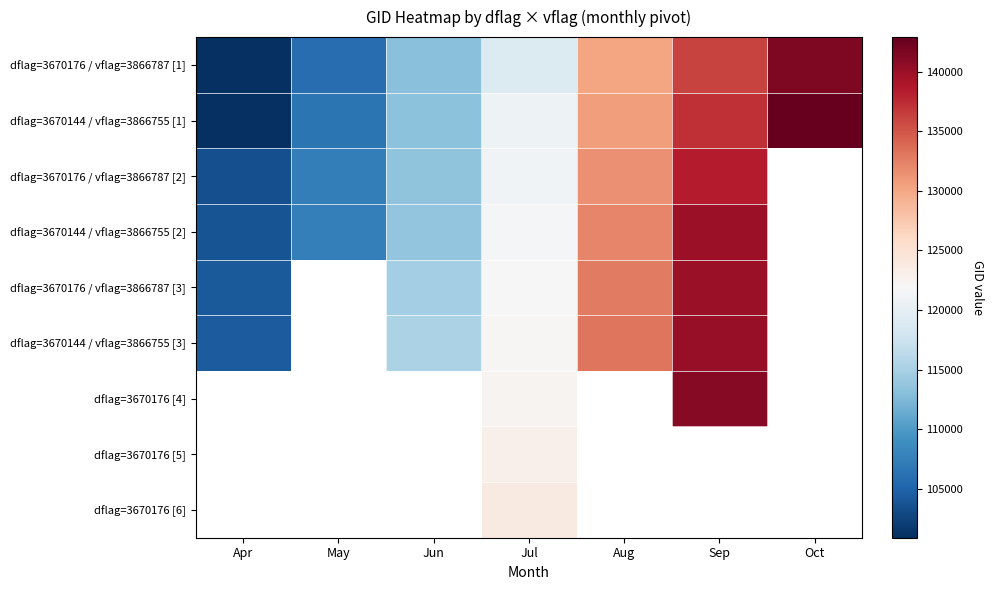

The value of dflag=3670176 / vflag=3866787 [3] at Sep is 186848.6. True or false?

False